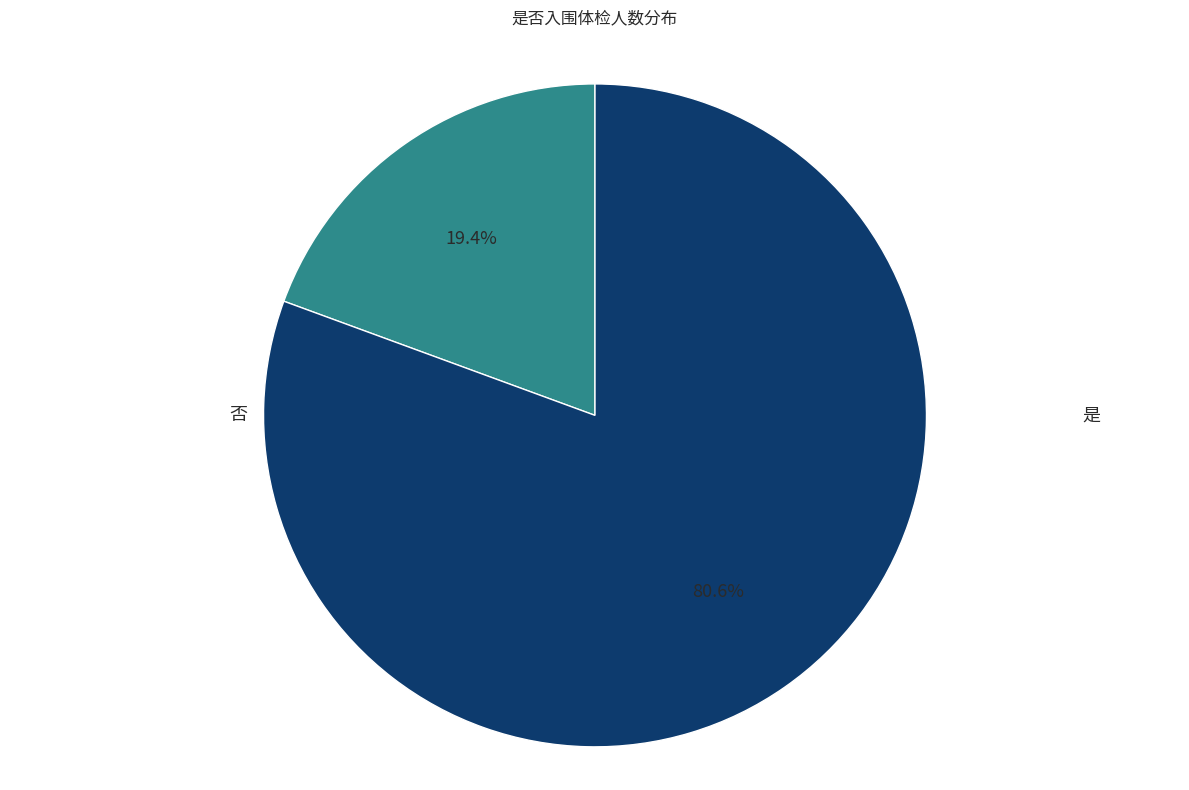

Rank the categories by value from lowest to highest.

是, 否